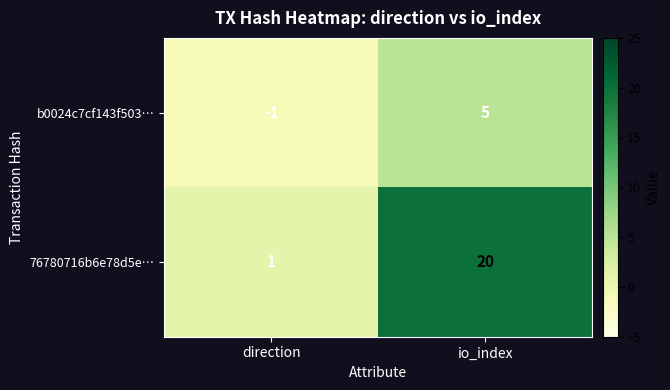

Between direction and io_index, which series saw the biggest shift?

76780716b6e78d5e…